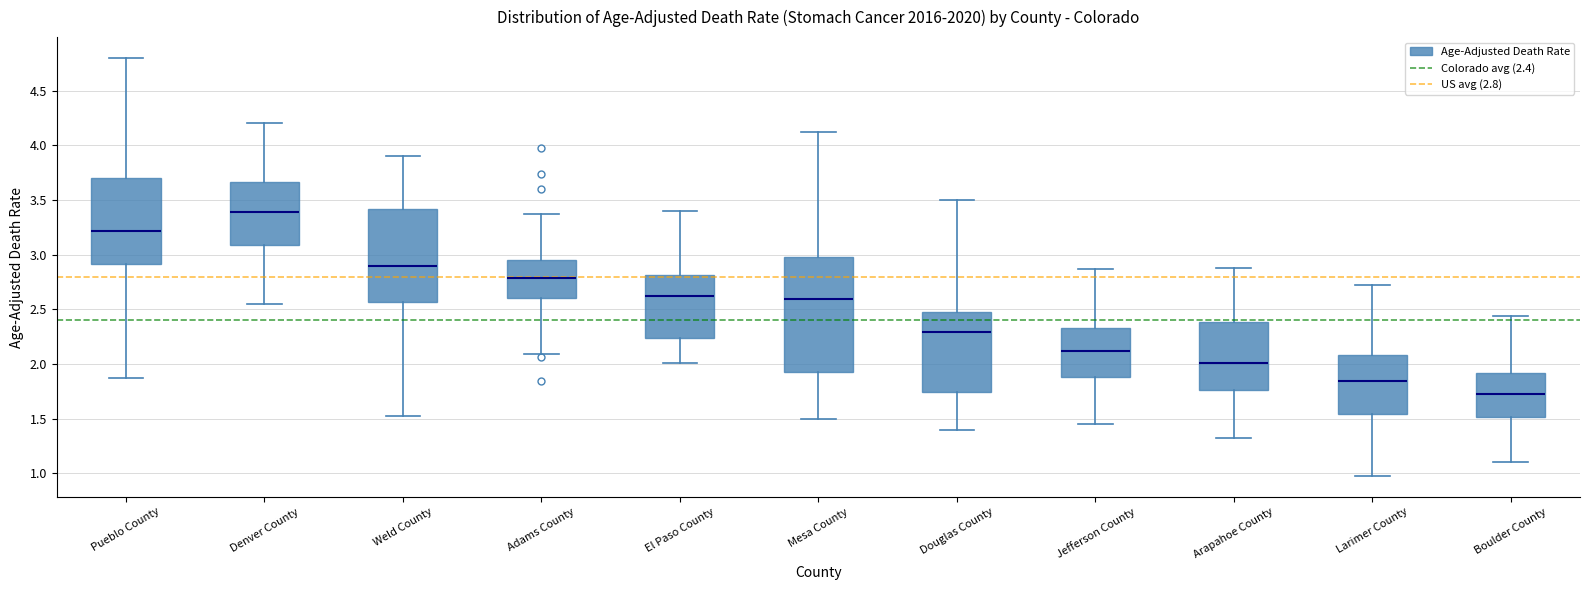

Where is the upper edge of the box for Boulder County on the y-axis? The values are not printed on the chart, so give them approximately, as read against the axis.

1.90